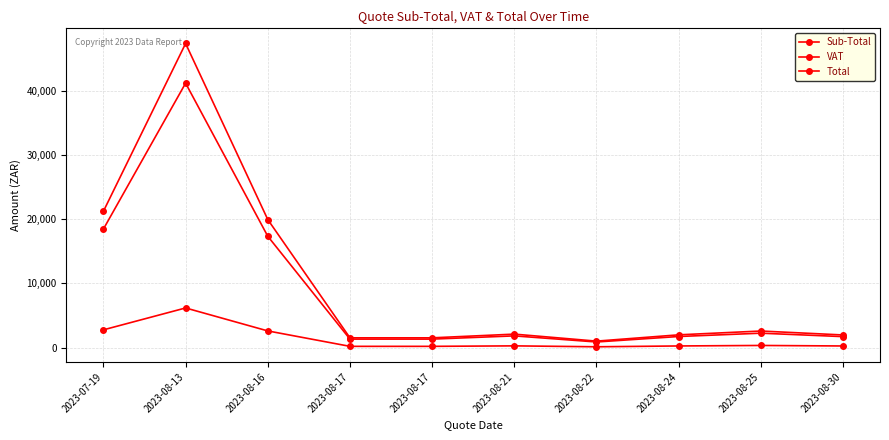

Rank the series by their average value, from lowest to highest.

VAT, Sub-Total, Total